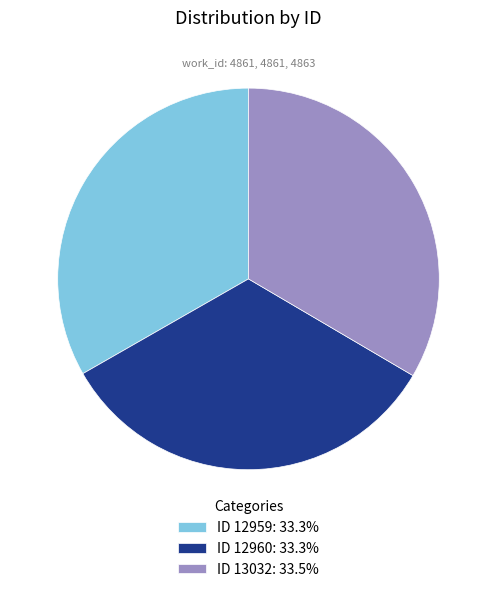

Is ID 13032: 33.5% the majority of the pie?

No